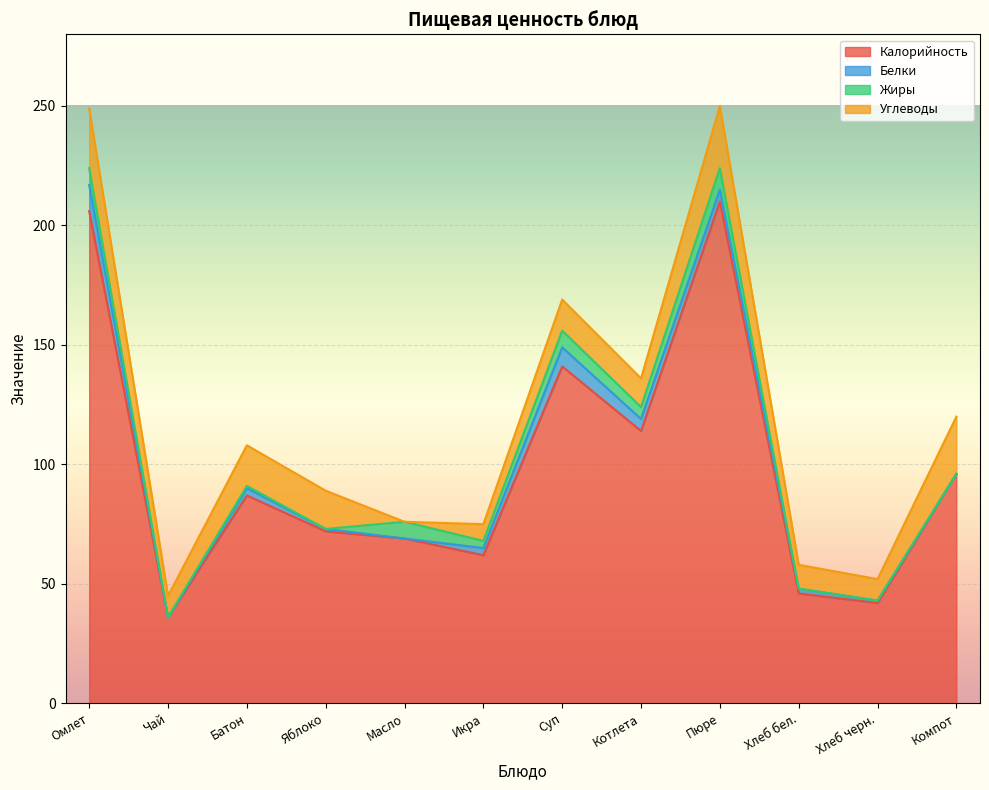

Where is the first local minimum for Белки?

Чай